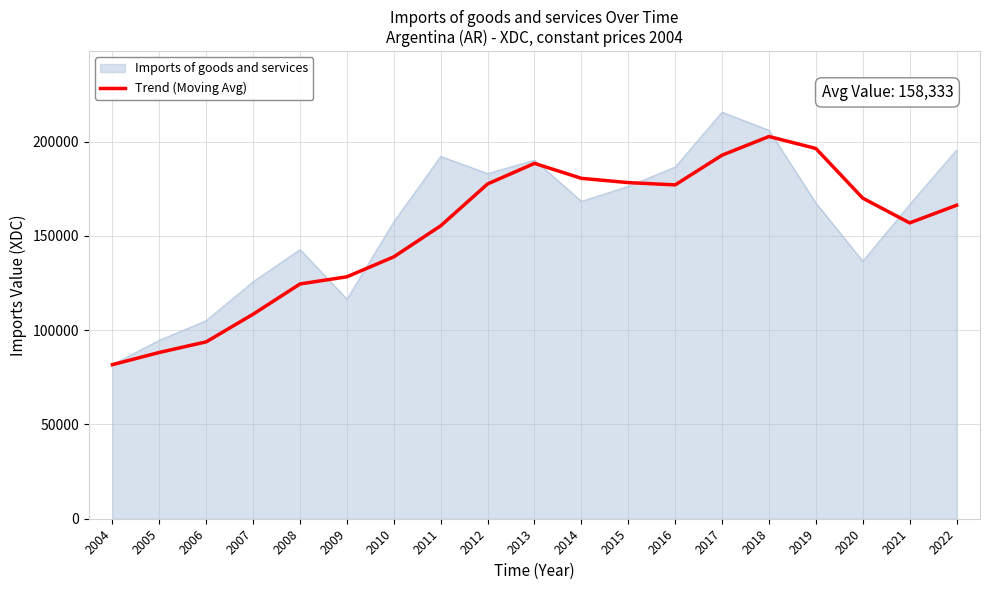

List the series in order of their peak value, lowest first.

Trend (Moving Avg), Imports of goods and services